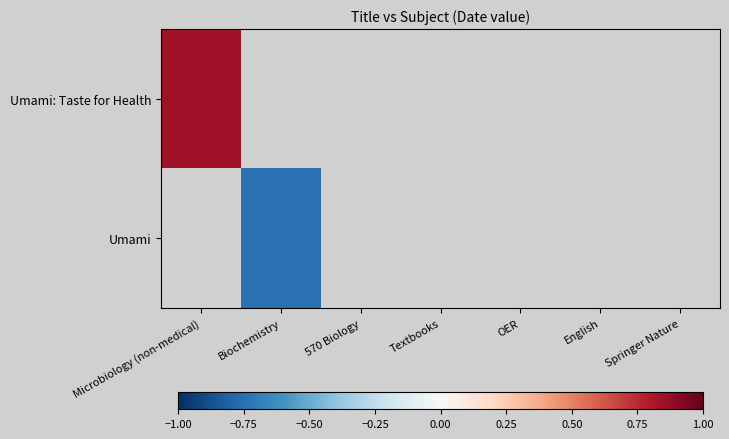

Rank the series by their average value, from highest to lowest.

Umami: Taste for Health, Umami